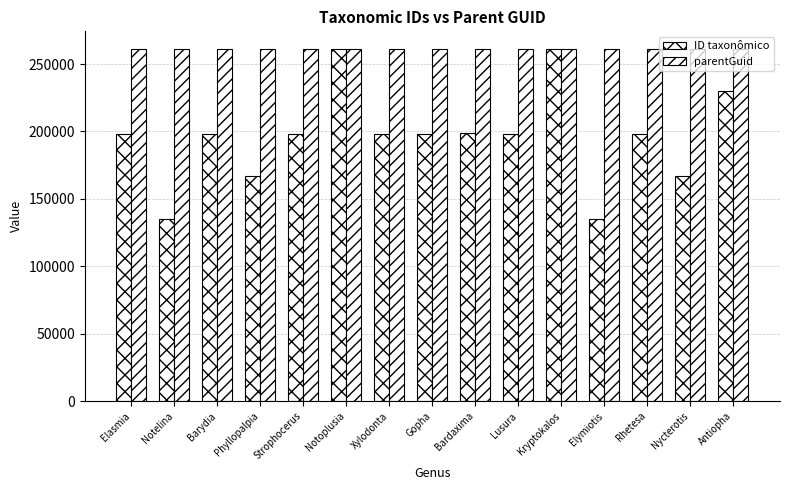

Where is ID taxonômico nearest to the value 198286?

Rhetesa